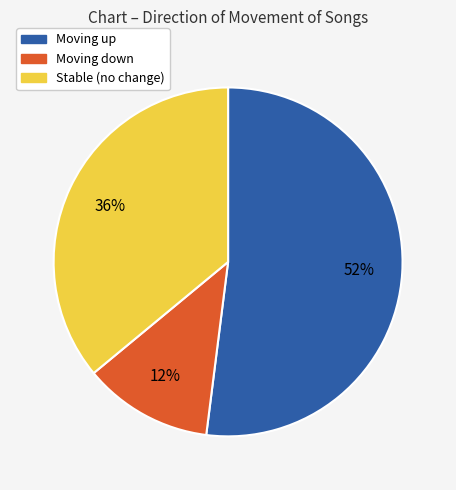

What is the ratio of the value at Moving up to the value at Stable (no change)?

1.4